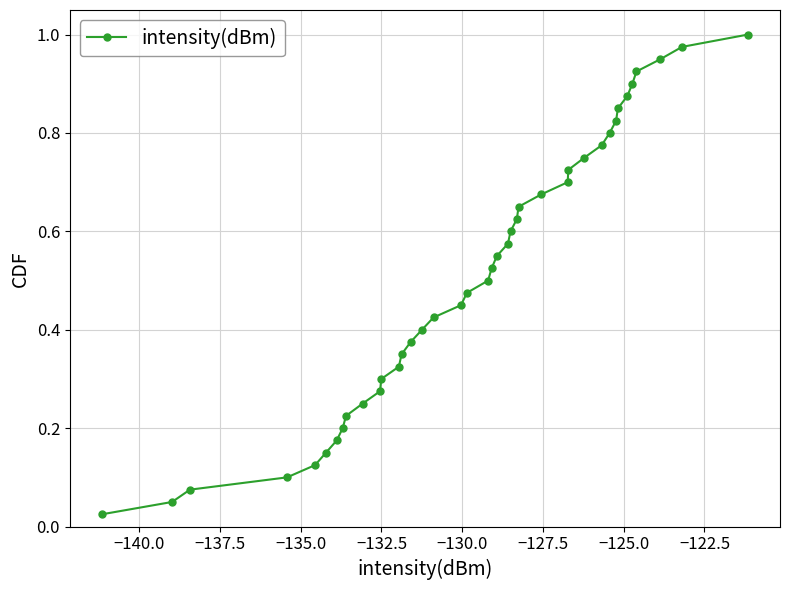

True or false: there are more than 0 points higher than both neighbors.

False